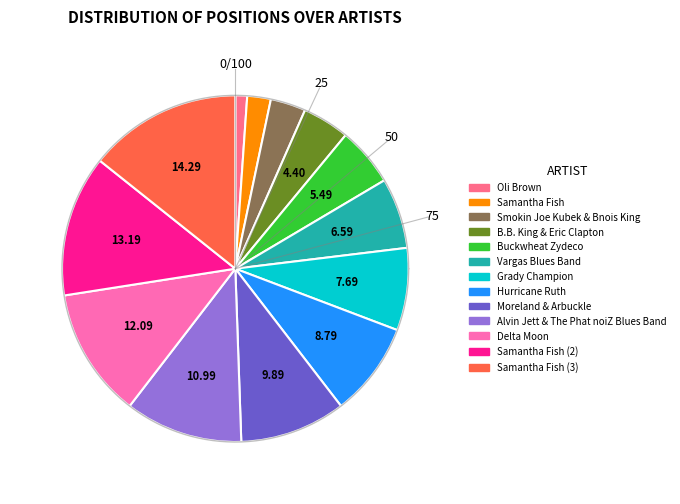

Approximately how many times larger is the value at Samantha Fish (3) compared to Samantha Fish?

6.5